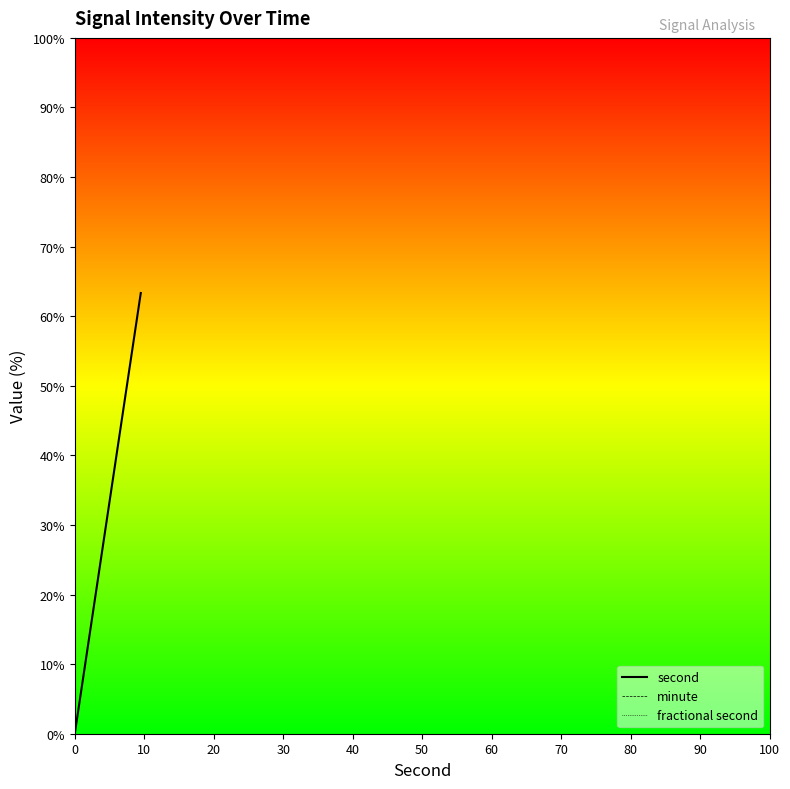

Does the chart display data point markers on the line(s)?

No